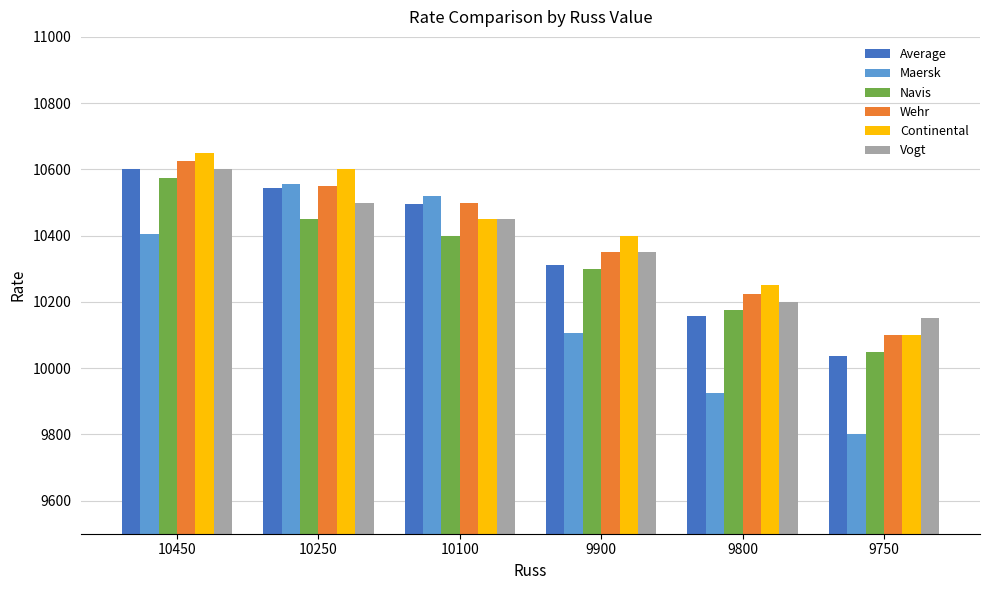

How many series are shown in this chart?

6